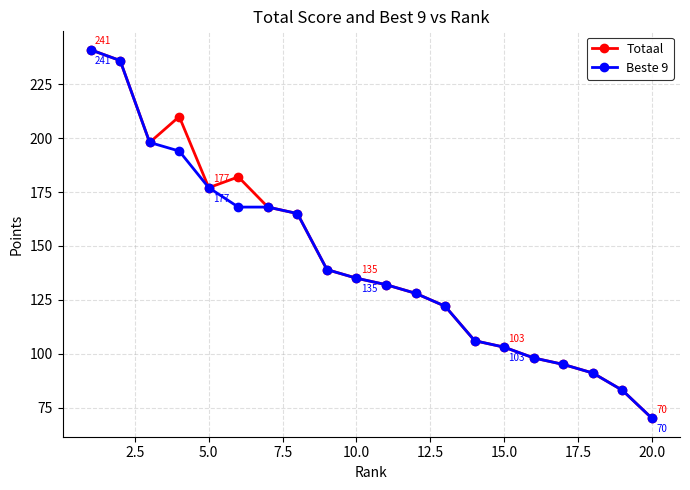

What is the value of the Totaal point at the 18th from the left?

91